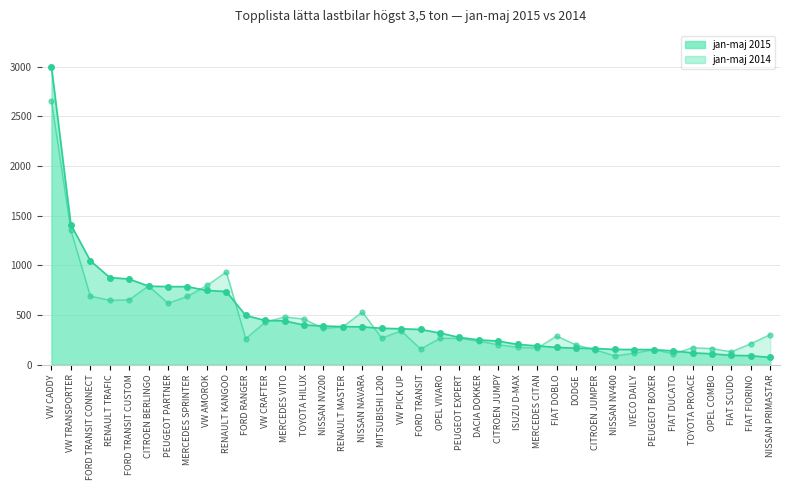

What is the total value across all series at IVECO DAILY?

265